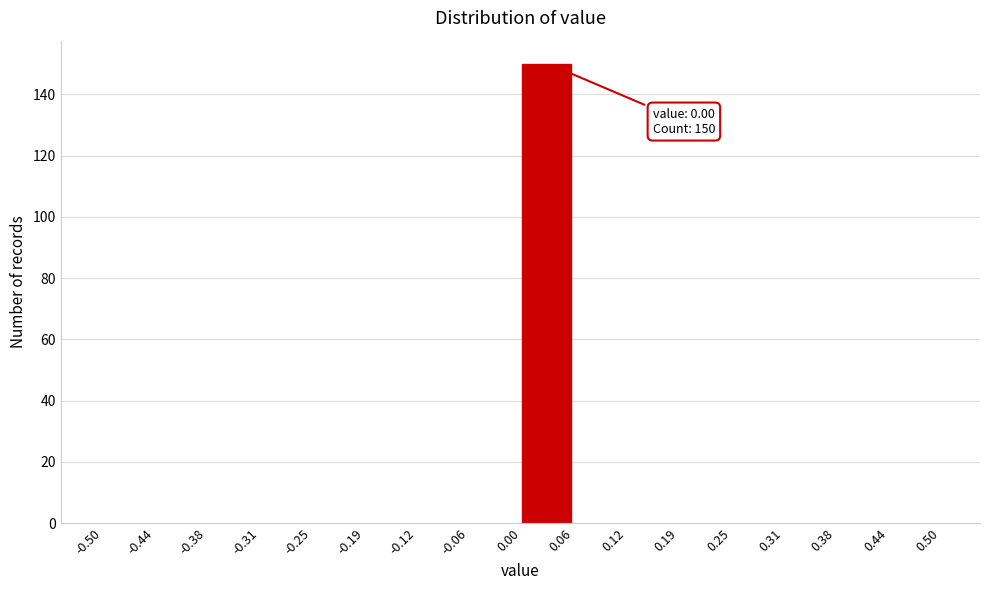

Over which range of the x-axis is the bar tallest?

0.00 to 0.06